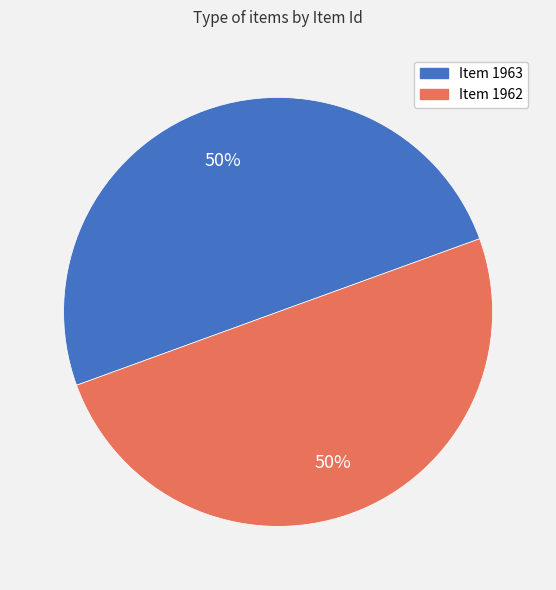

Count the number of slices in the pie.

2